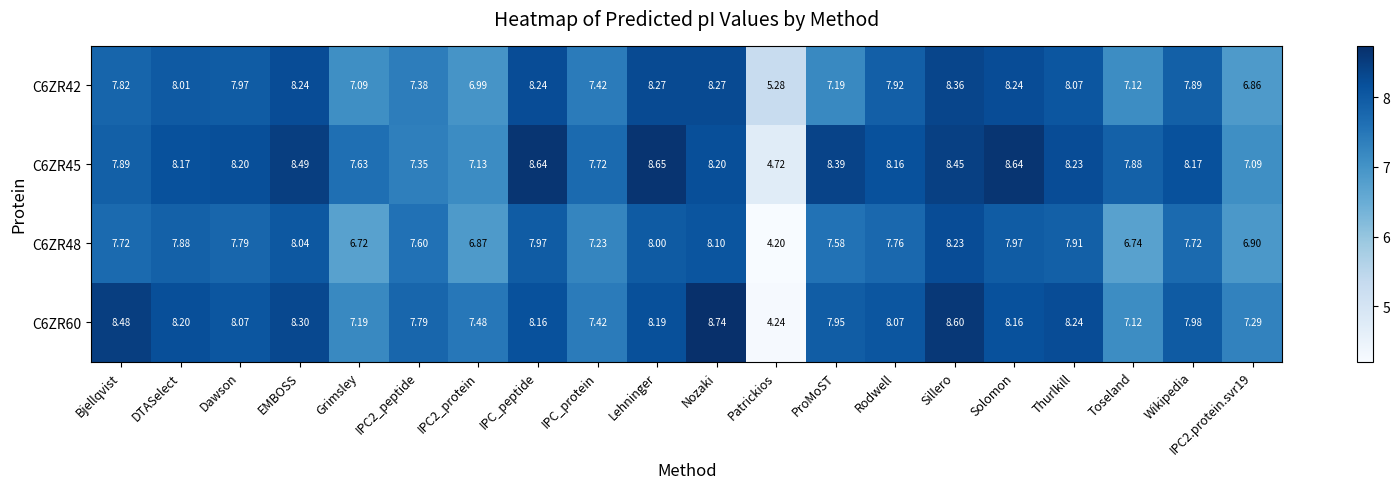

Which series has the largest total across all categories?

C6ZR45